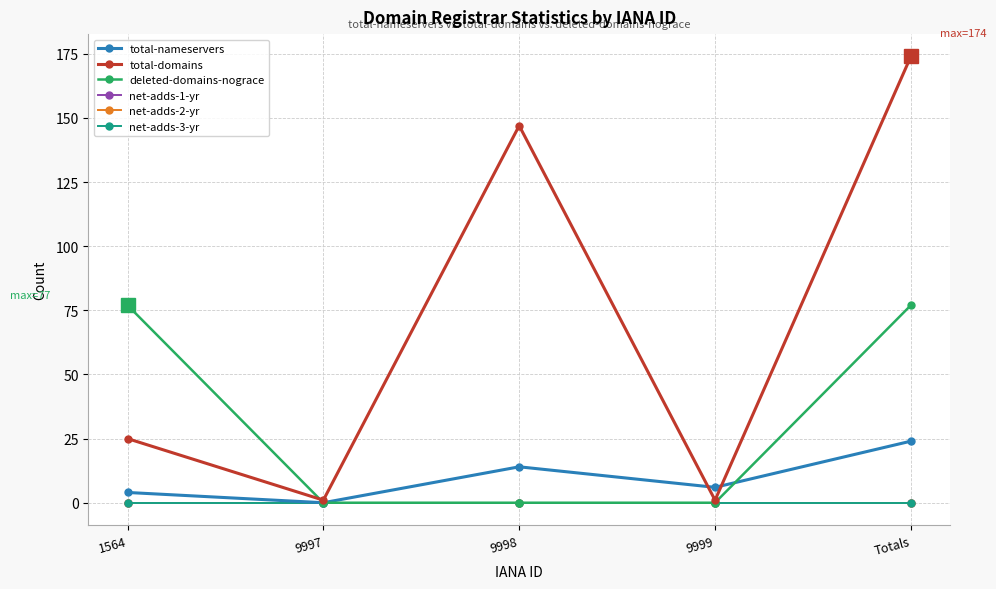

What is the total value across all series at Totals?

275